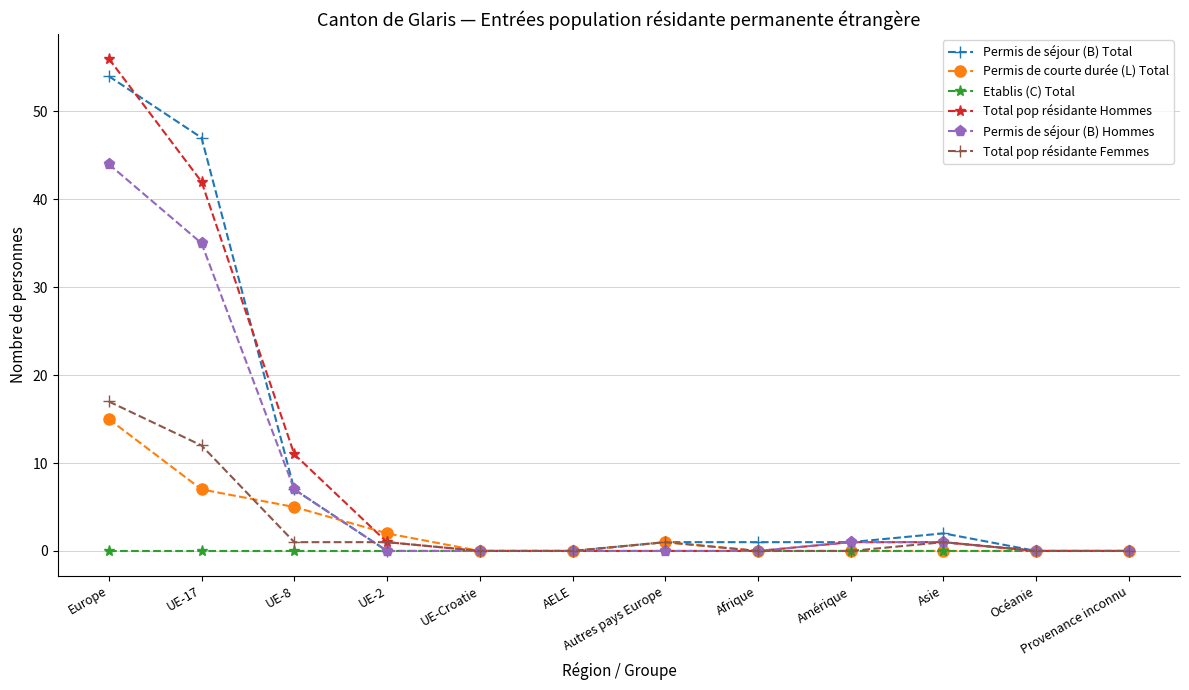

The value of Total pop résidante Hommes at Autres pays Europe is 0. True or false?

True